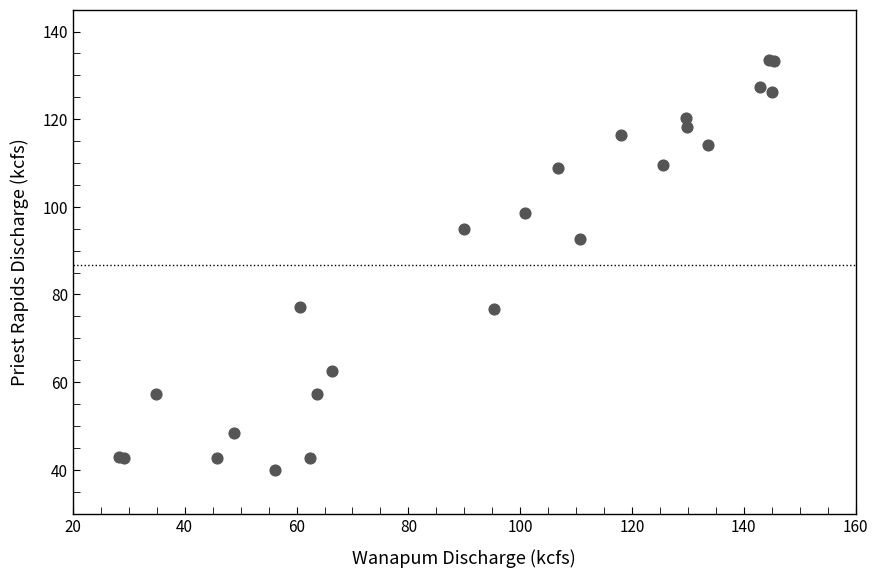

What Y value in the scatter plot is closest to 86?

92.6